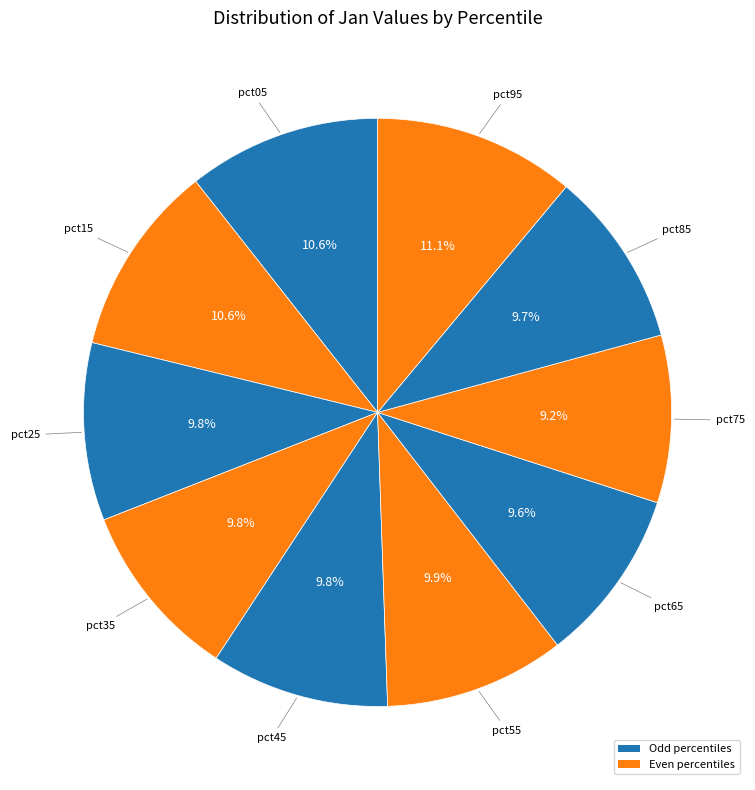

How many slices are in this pie chart?

10